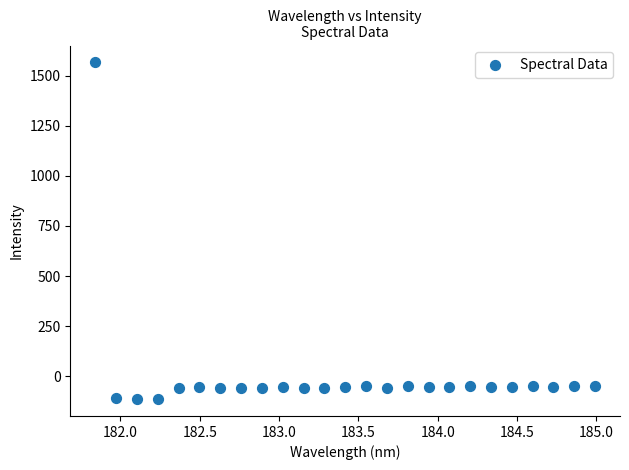

What is the range of X values (max minus min)?

3.1